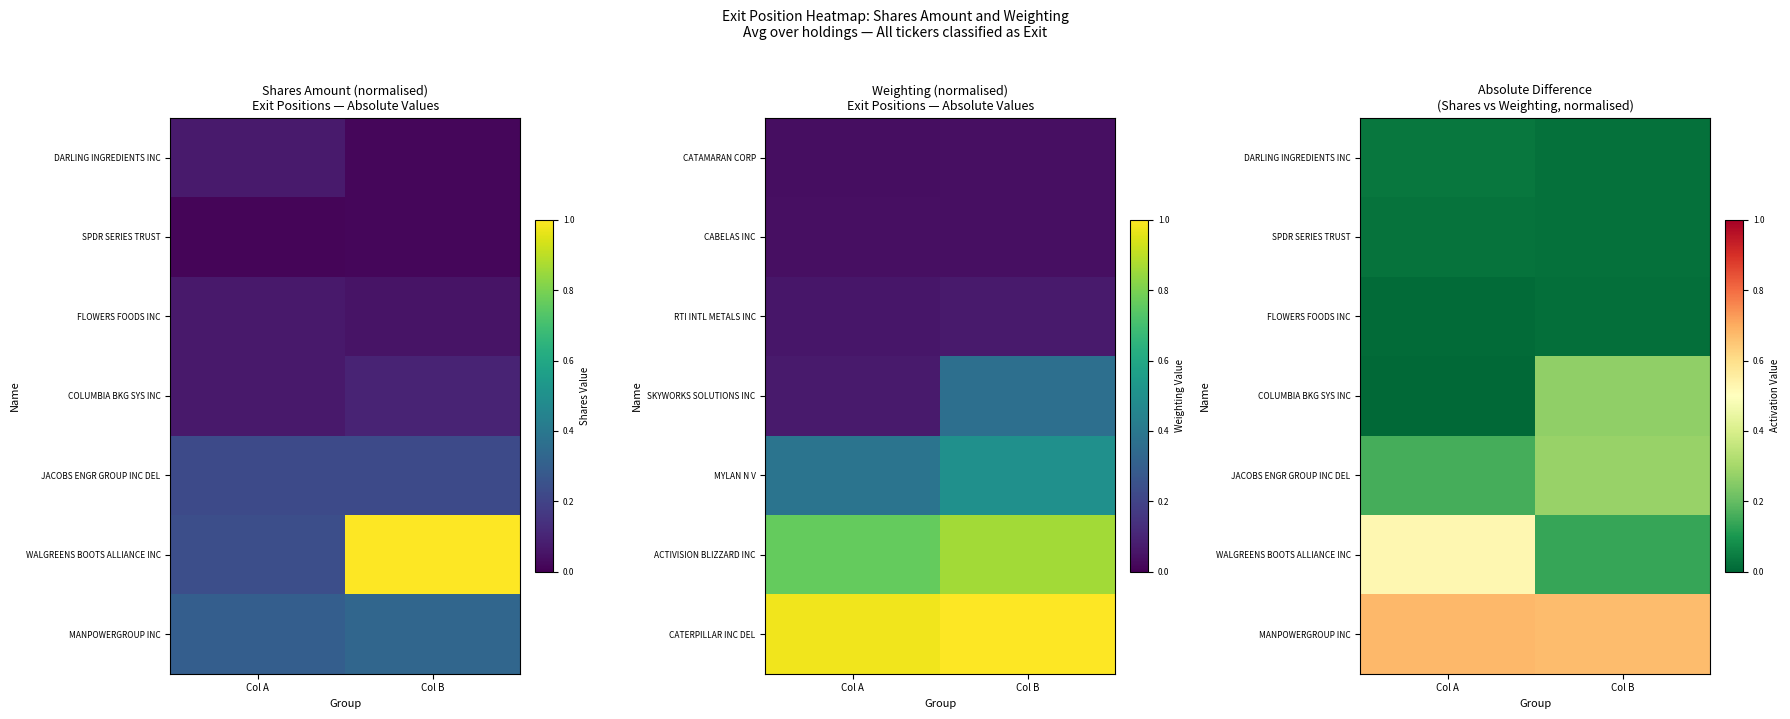

What is the difference between the WALGREENS BOOTS ALLIANCE INC values at Col B and Col A?

0.4